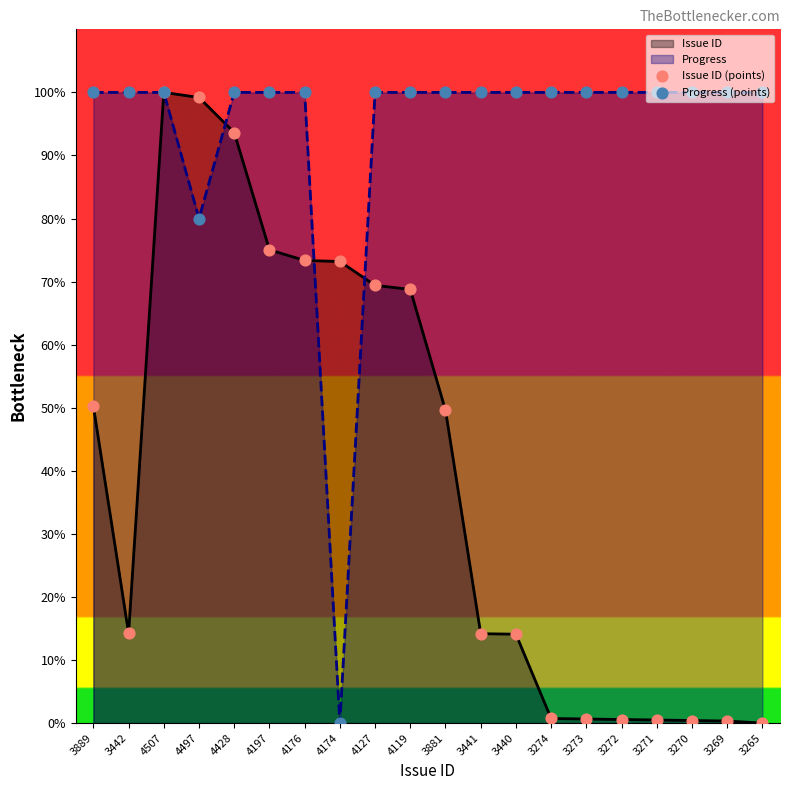

Which series contains the highest Y value?

Issue ID (points)